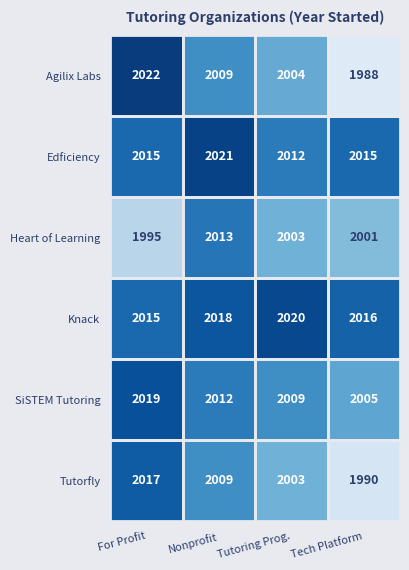

Is the value of Heart of Learning at For Profit greater than the value of Edficiency at Tutoring Prog.?

No